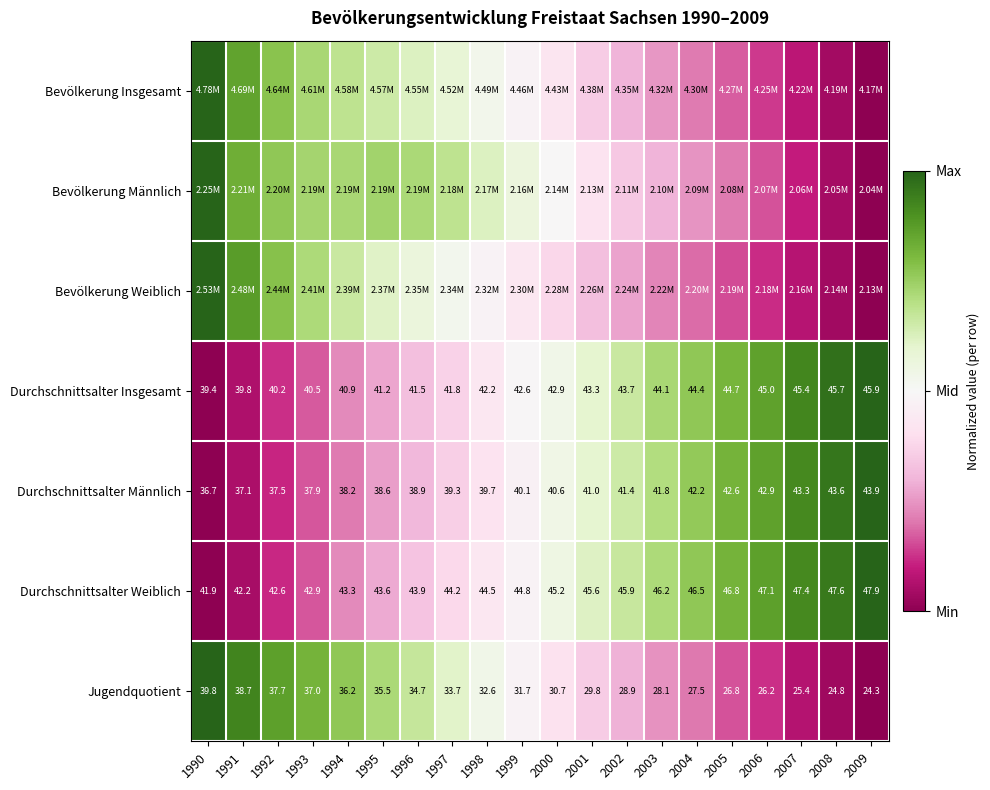

Is the value of Durchschnittsalter Weiblich at 2007 greater than the value of Durchschnittsalter Männlich at 1991?

Yes